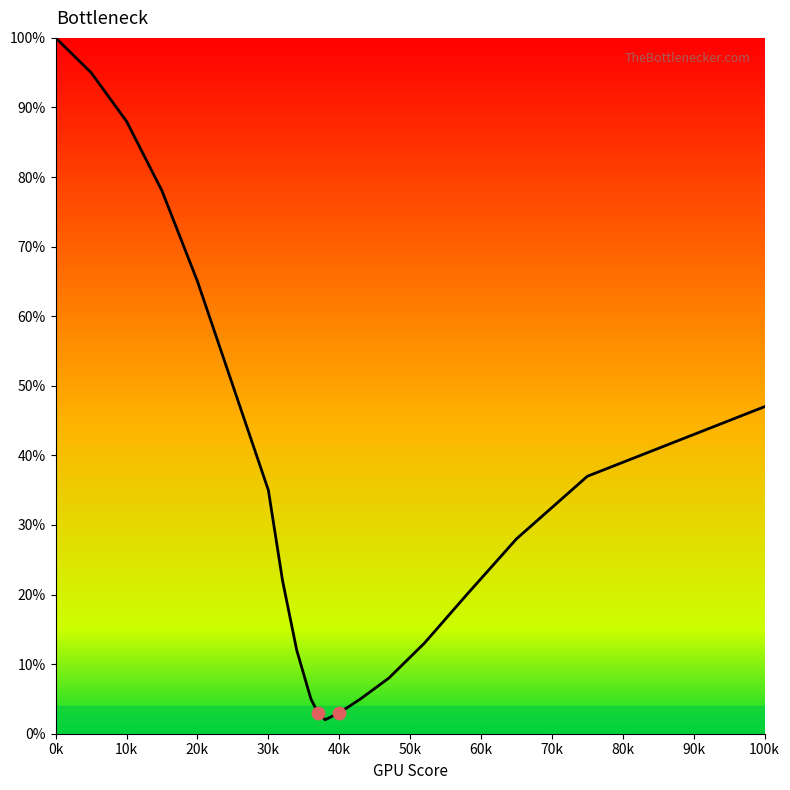

What is the difference between the maximum and minimum values?

98